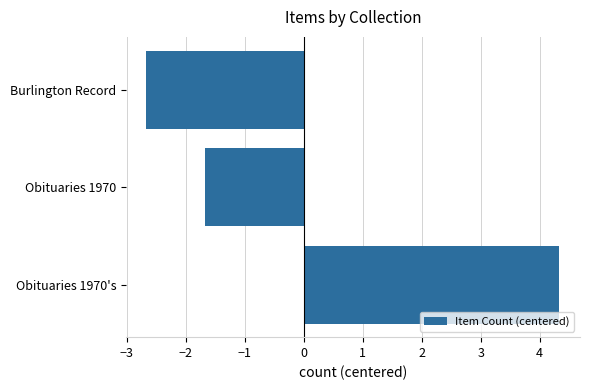

How many categories are shown in the chart?

3